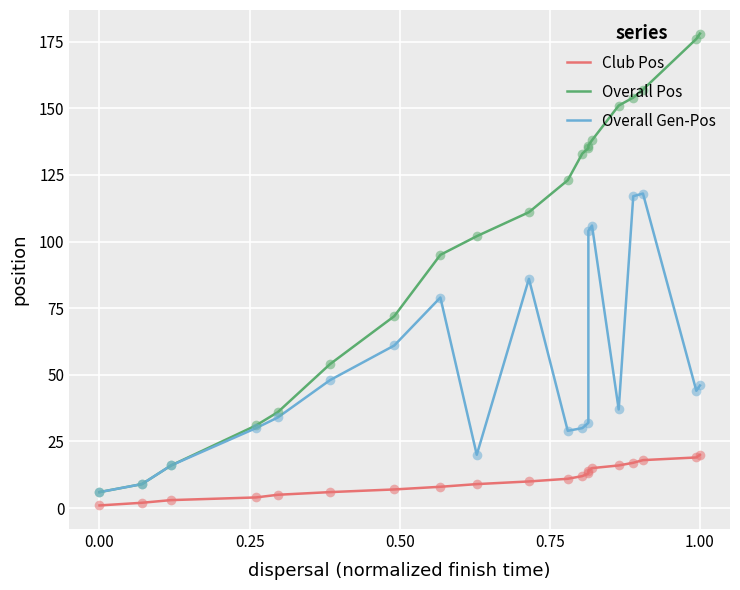

What are all the series names shown in the legend?

Club Pos, Overall Pos, Overall Gen-Pos